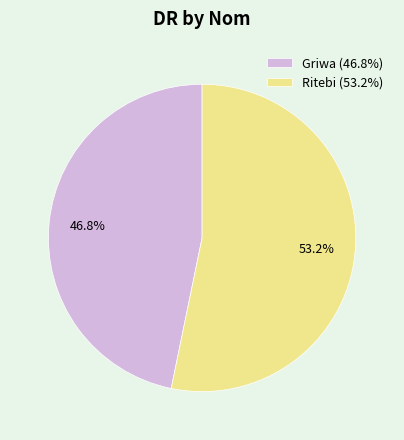

Between Griwa (46.8%) and Ritebi (53.2%), which is larger?

Ritebi (53.2%)